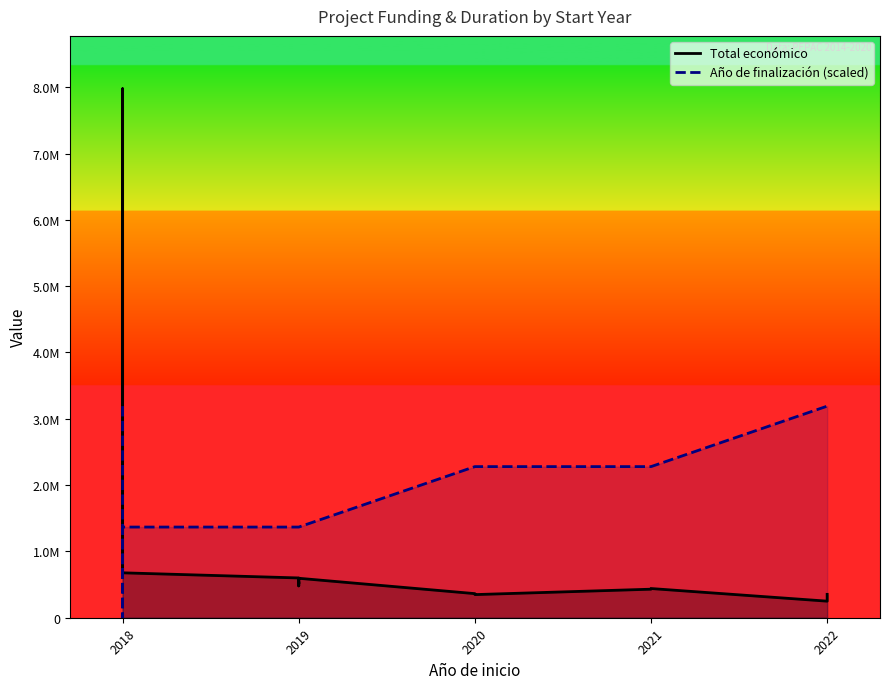

The Total económico series shows 98709.3 at 2021. True or false?

False